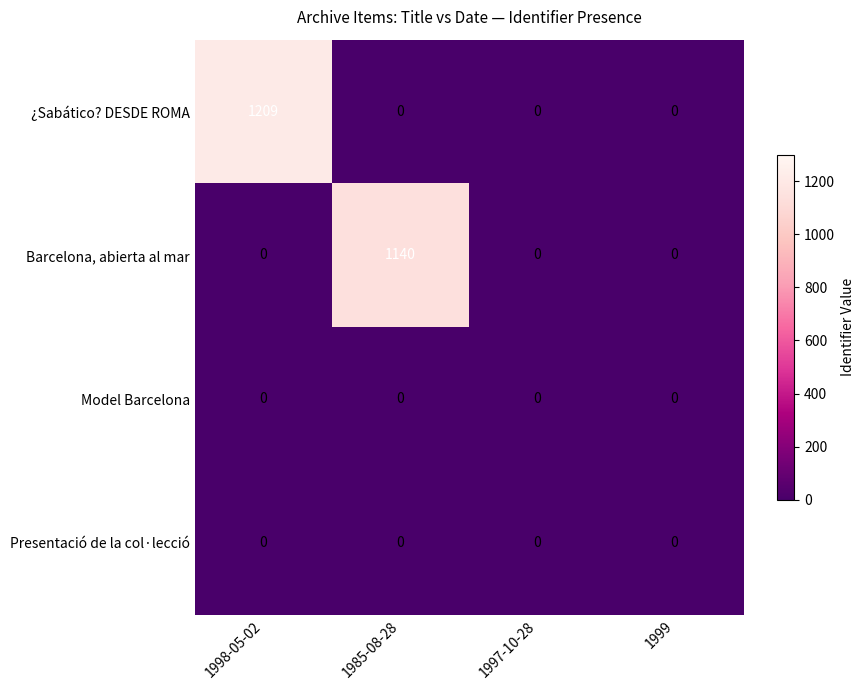

Between 1998-05-02 and 1985-08-28, which series saw the biggest shift?

¿Sabático? DESDE ROMA